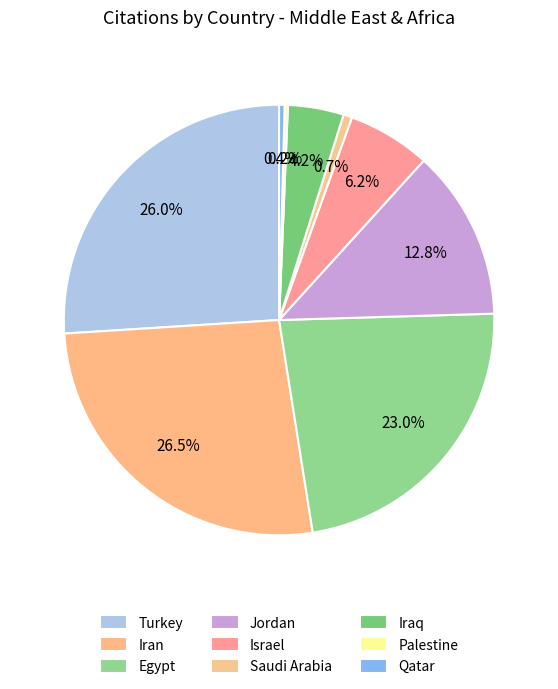

How many slices are in this pie chart?

9